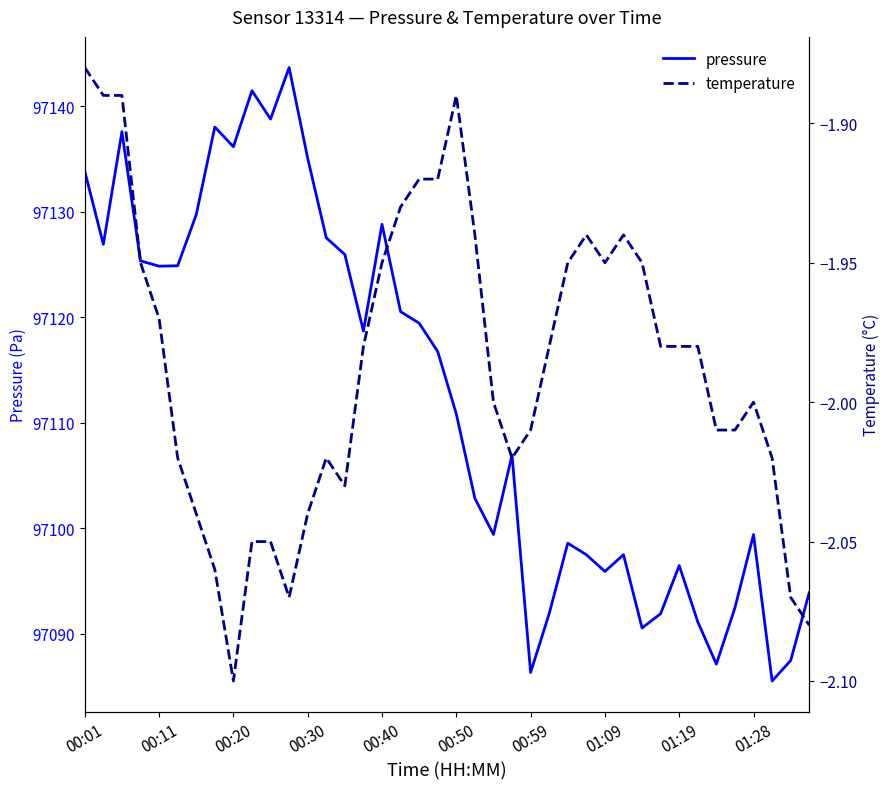

Where does the pressure series first go above 97116?

00:01